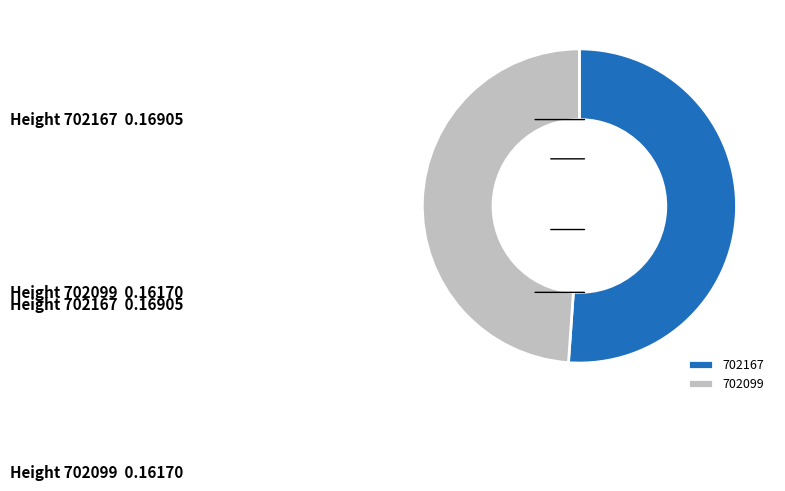

Do 702167 and 702099 together represent more than half of the pie?

Yes